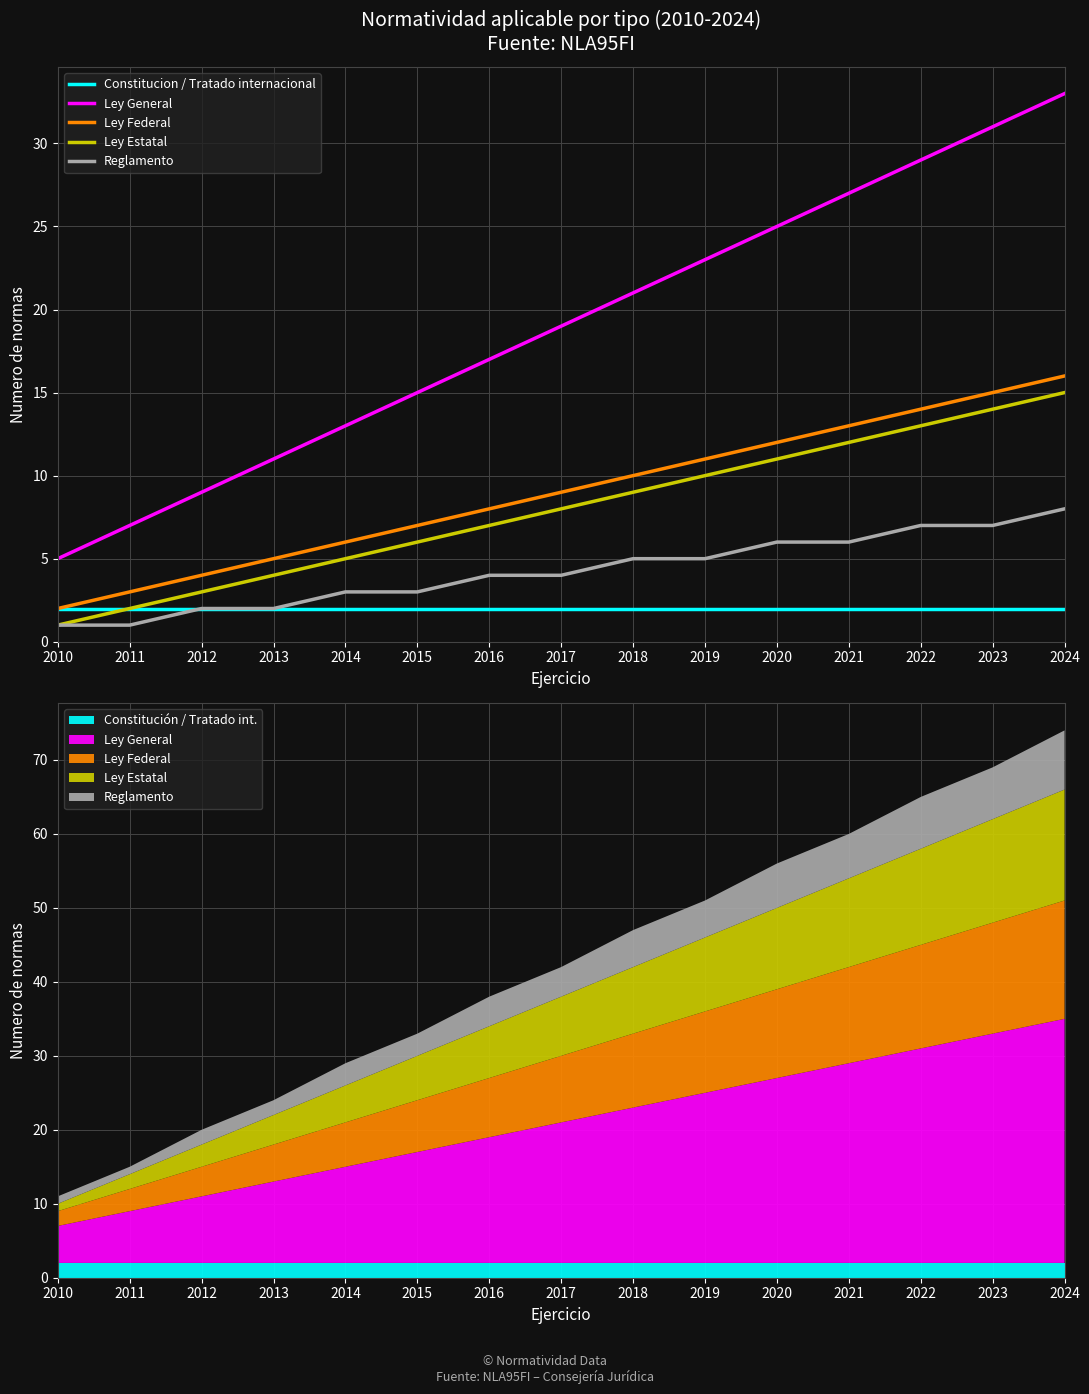

Reading left to right, list all the values displayed in this chart.

Constitucion / Tratado internacional: 2	2	2	2	2	2	2	2	2	2	2	2	2	2	2
Ley General: 5	7	9	11	13	15	17	19	21	23	25	27	29	31	33
Ley Federal: 2	3	4	5	6	7	8	9	10	11	12	13	14	15	16
Ley Estatal: 1	2	3	4	5	6	7	8	9	10	11	12	13	14	15
Reglamento: 1	1	2	2	3	3	4	4	5	5	6	6	7	7	8